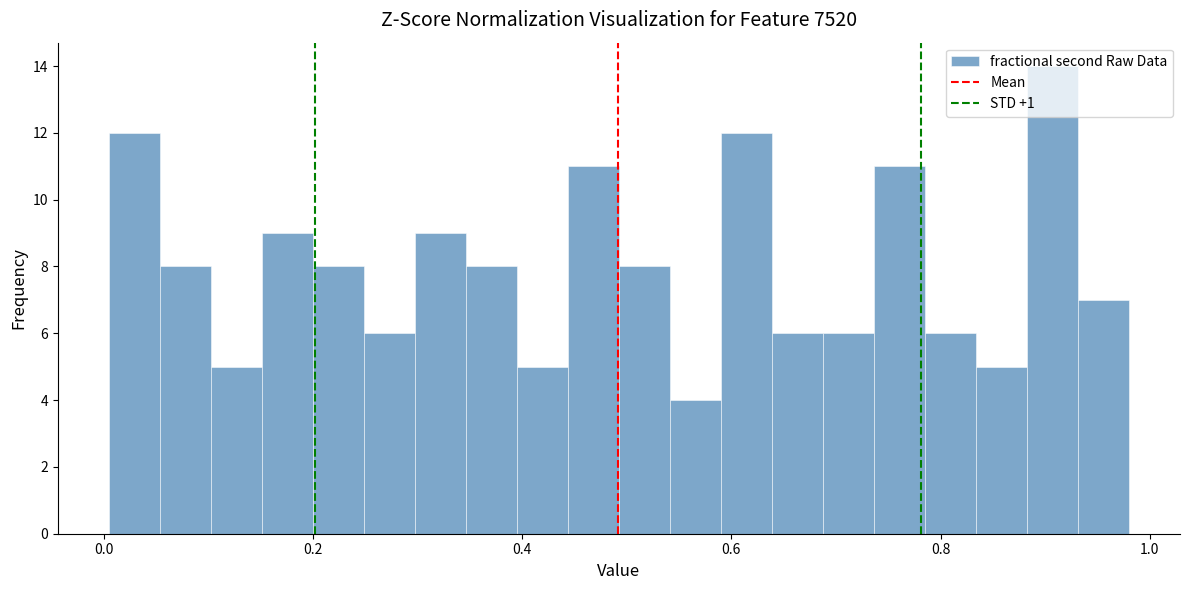

Read against the x-axis, roughly where is the centre of the tallest bar?

0.90